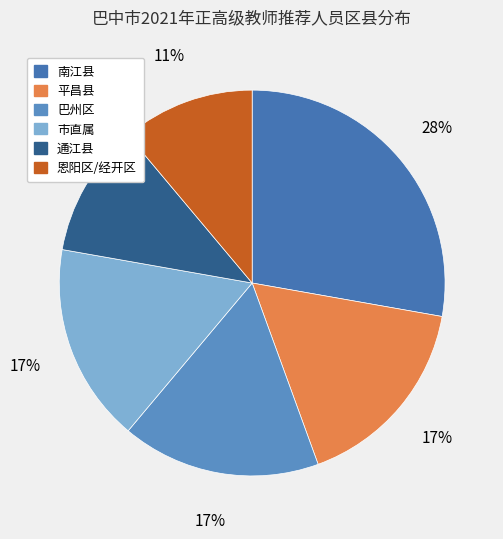

Is the sum of 巴州区 and 通江县 greater than half?

No